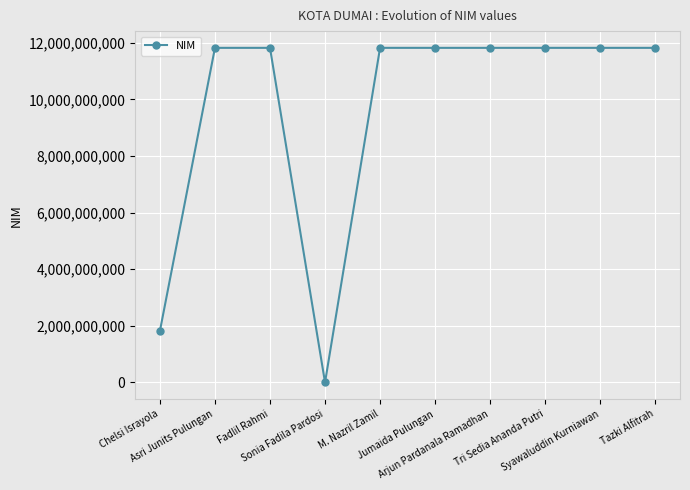

What is the difference between the second highest and second lowest values?

9999996540